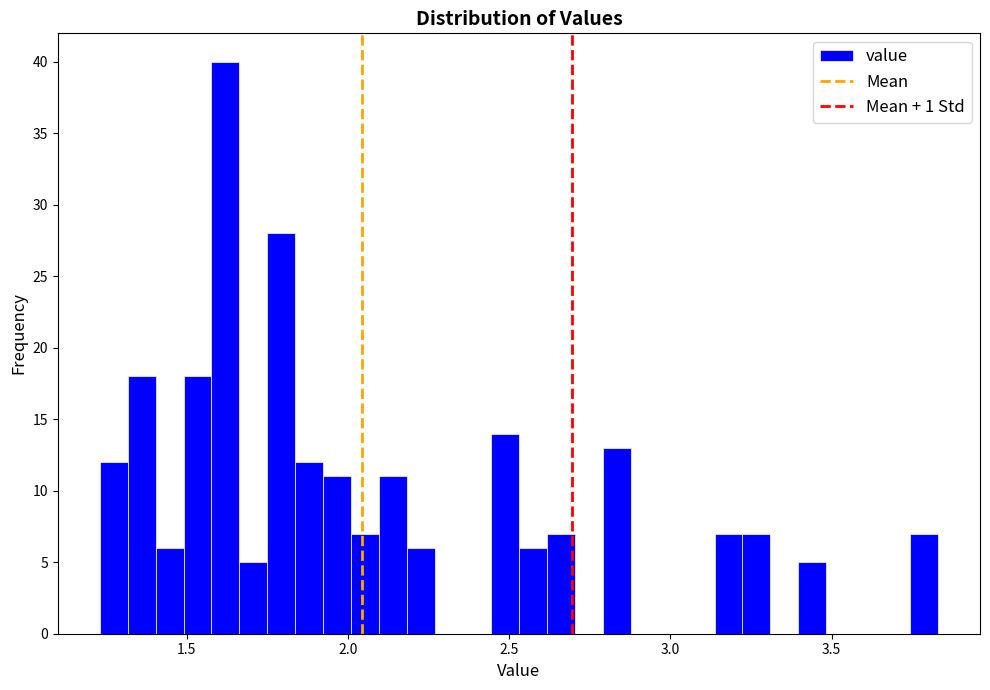

Read against the x-axis, roughly where is the centre of the tallest bar?

1.60